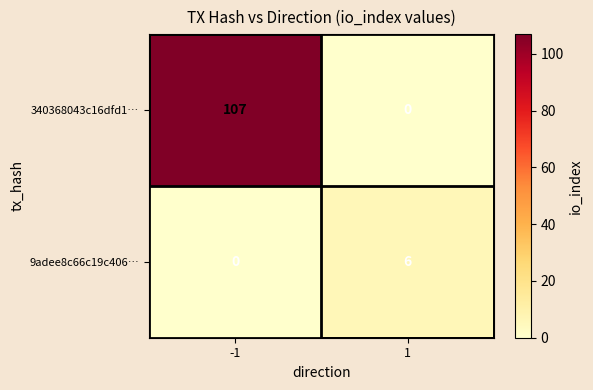

List the labels in order of 340368043c16dfd1… value, largest first.

-1, 1